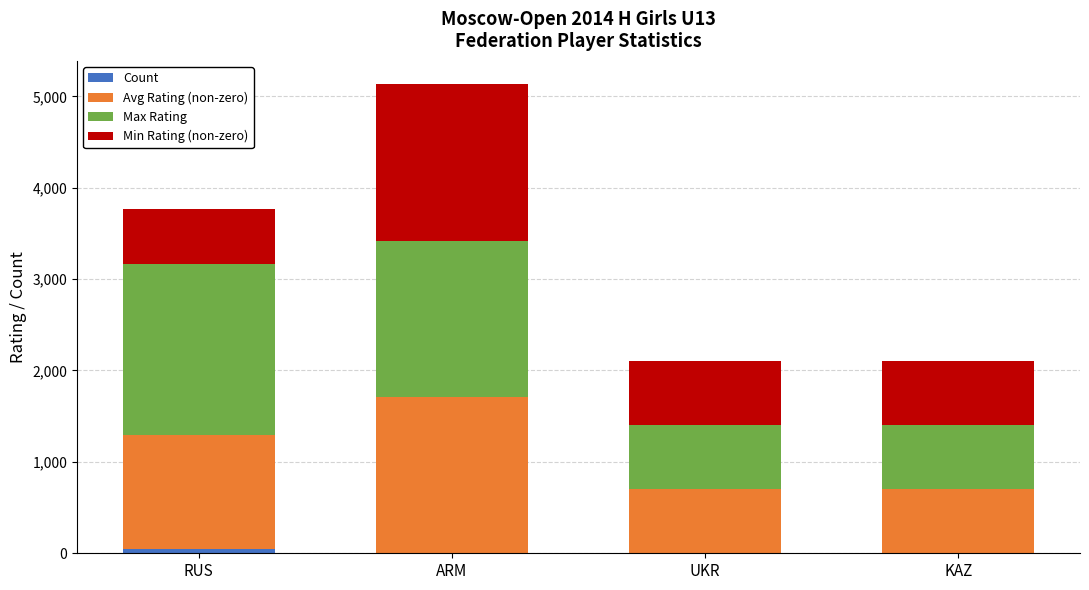

At which category is the sum across all series the highest?

ARM